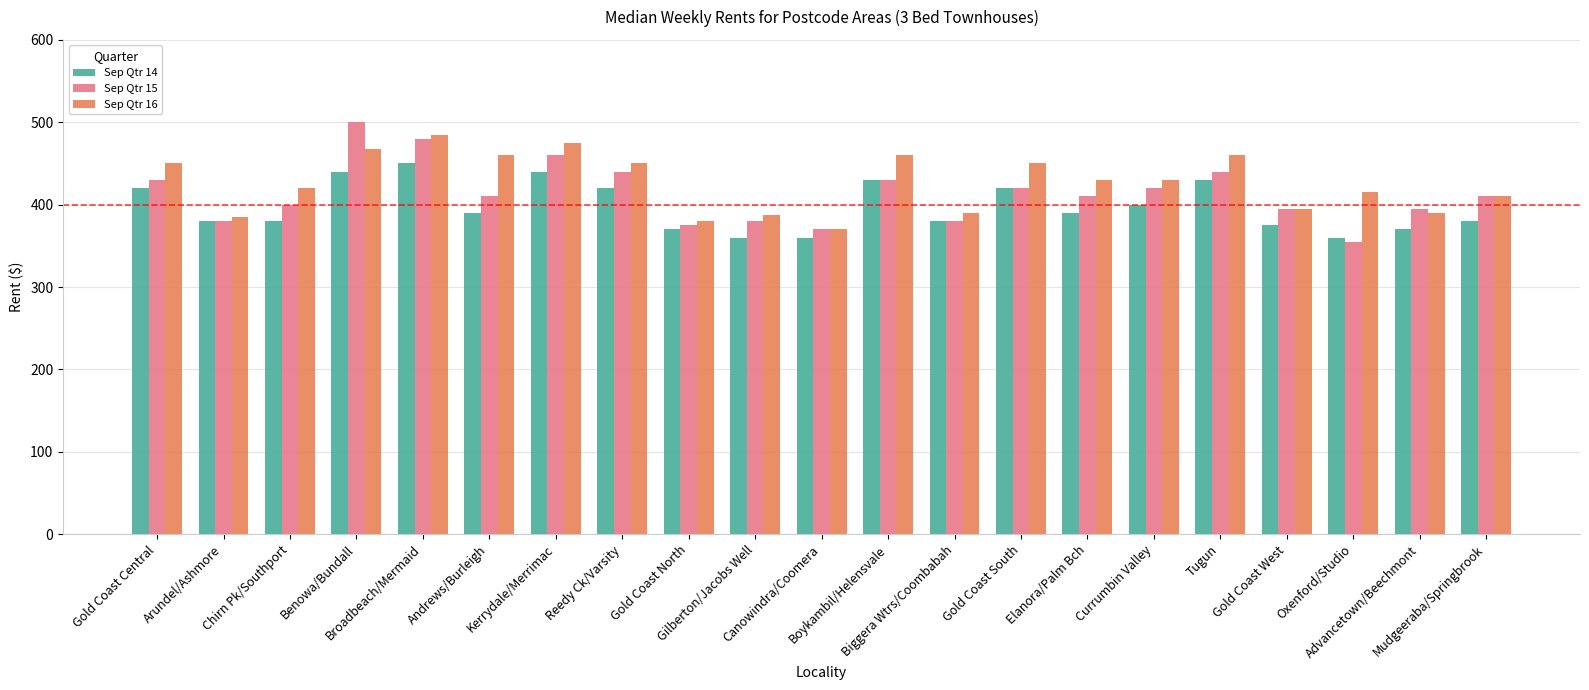

Reading right to left, extract all data points from this chart.

Sep Qtr 14: Mudgeeraba/Springbrook=380.0	Advancetown/Beechmont=370.0	Oxenford/Studio=360.0	Gold Coast West=375.0	Tugun=430.0	Currumbin Valley=400.0	Elanora/Palm Bch=390.0	Gold Coast South=420.0	Biggera Wtrs/Coombabah=380.0	Boykambil/Helensvale=430.0	Canowindra/Coomera=360.0	Gilberton/Jacobs Well=360.0	Gold Coast North=370.0	Reedy Ck/Varsity=420.0	Kerrydale/Merrimac=440.0	Andrews/Burleigh=390.0	Broadbeach/Mermaid=450.0	Benowa/Bundall=440.0	Chirn Pk/Southport=380.0	Arundel/Ashmore=380.0	Gold Coast Central=420.0
Sep Qtr 15: Mudgeeraba/Springbrook=410.0	Advancetown/Beechmont=395.0	Oxenford/Studio=355.0	Gold Coast West=395.0	Tugun=440.0	Currumbin Valley=420.0	Elanora/Palm Bch=410.0	Gold Coast South=420.0	Biggera Wtrs/Coombabah=380.0	Boykambil/Helensvale=430.0	Canowindra/Coomera=370.0	Gilberton/Jacobs Well=380.0	Gold Coast North=375.0	Reedy Ck/Varsity=440.0	Kerrydale/Merrimac=460.0	Andrews/Burleigh=410.0	Broadbeach/Mermaid=480.0	Benowa/Bundall=500.0	Chirn Pk/Southport=400.0	Arundel/Ashmore=380.0	Gold Coast Central=430.0
Sep Qtr 16: Mudgeeraba/Springbrook=410.0	Advancetown/Beechmont=390.0	Oxenford/Studio=415.0	Gold Coast West=395.0	Tugun=460.0	Currumbin Valley=430.0	Elanora/Palm Bch=430.0	Gold Coast South=450.0	Biggera Wtrs/Coombabah=390.0	Boykambil/Helensvale=460.0	Canowindra/Coomera=370.0	Gilberton/Jacobs Well=387.5	Gold Coast North=380.0	Reedy Ck/Varsity=450.0	Kerrydale/Merrimac=475.0	Andrews/Burleigh=460.0	Broadbeach/Mermaid=485.0	Benowa/Bundall=467.5	Chirn Pk/Southport=420.0	Arundel/Ashmore=385.0	Gold Coast Central=450.0